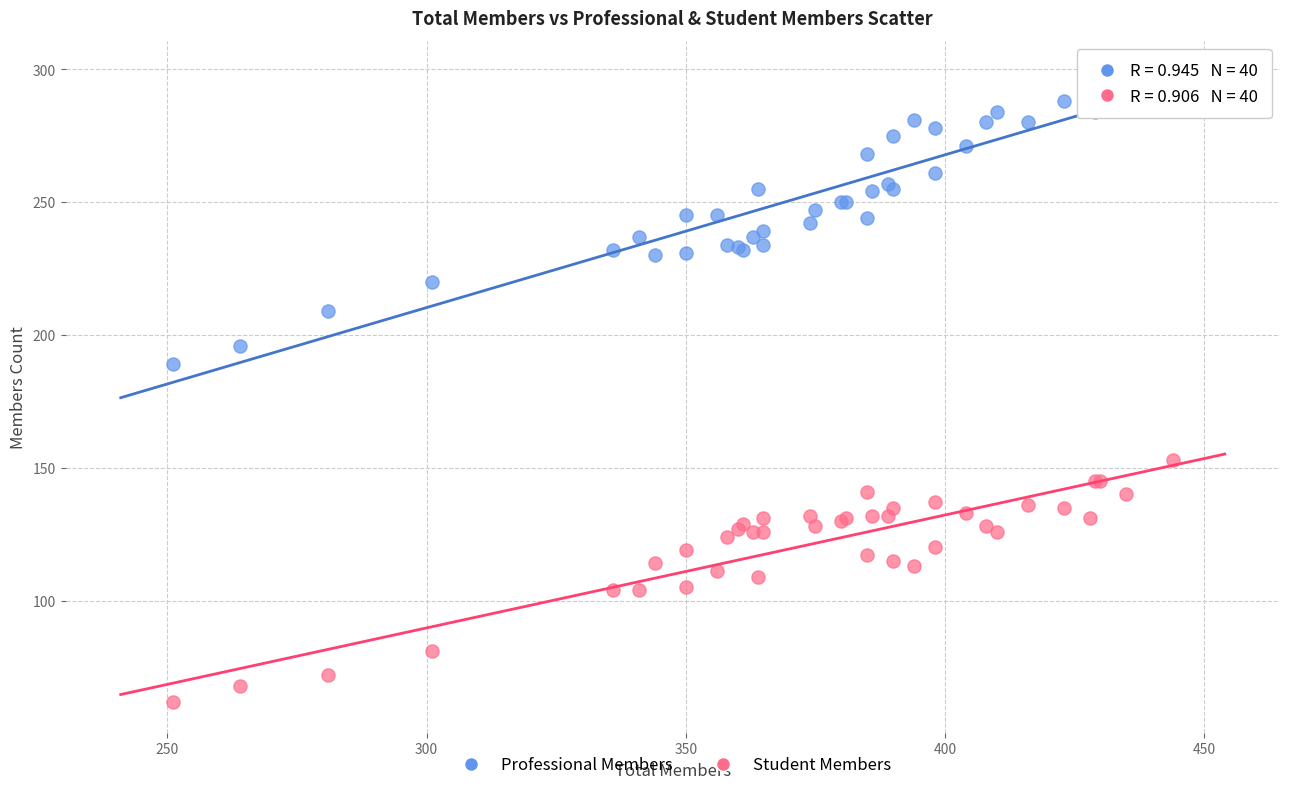

Across all series, what Y value is closest to 179?

189